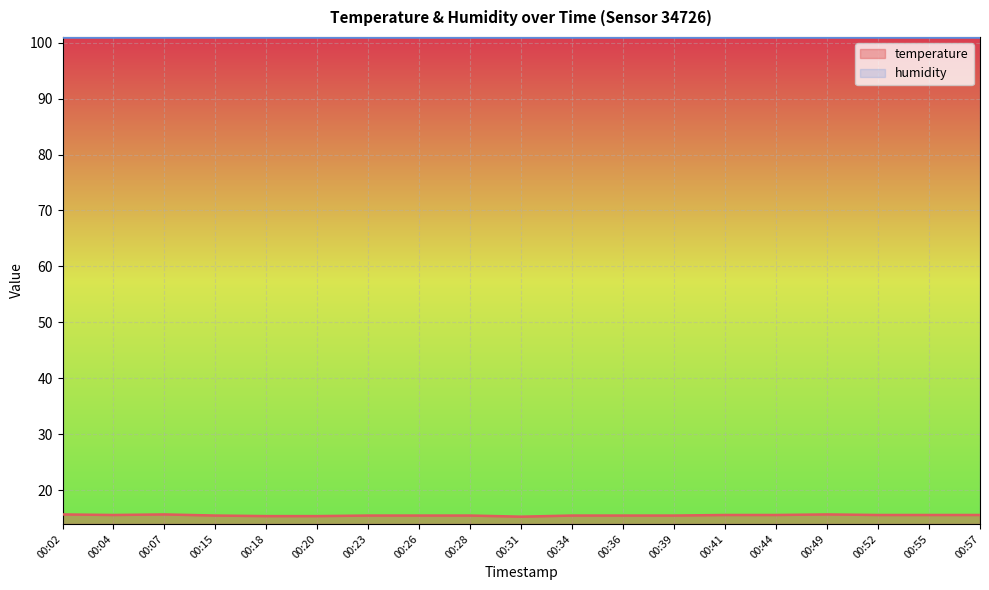

What is the difference between the maximum and minimum values?

0.4